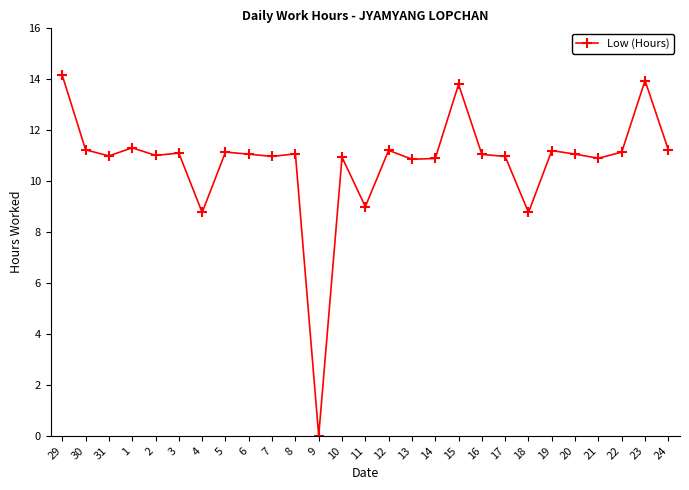

What is the sum of all values?

289.8